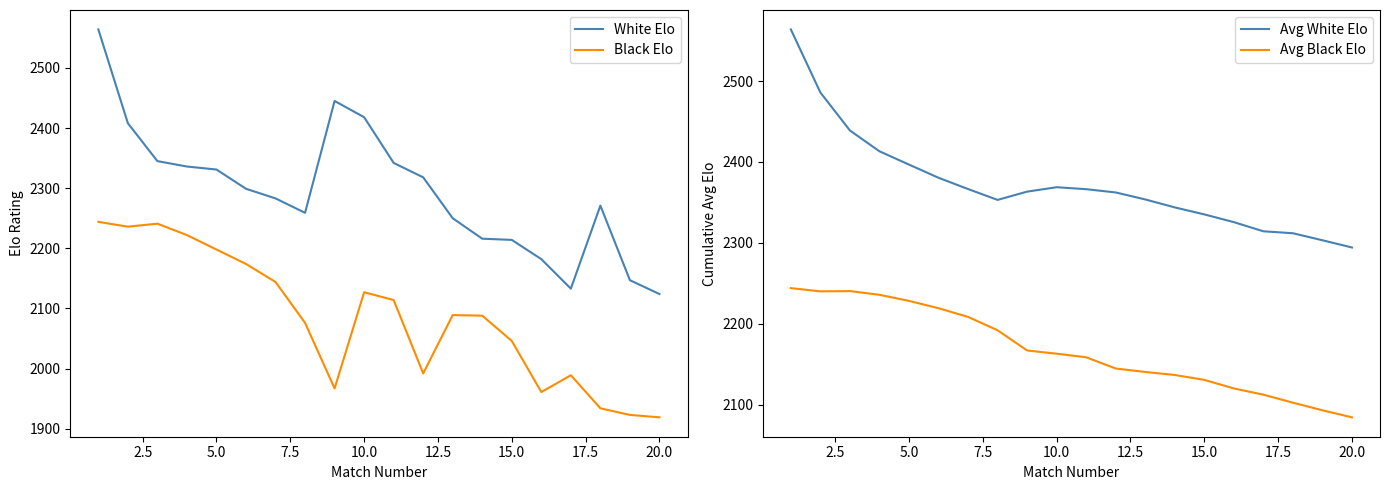

Reading left to right, what are all the values shown in this chart?

White Elo: 2564.0	2408.0	2345.0	2336.0	2331.0	2299.0	2283.0	2259.0	2445.0	2418.0	2342.0	2318.0	2250.0	2216.0	2214.0	2182.0	2133.0	2271.0	2147.0	2124.0
Black Elo: 2244.0	2236.0	2241.0	2222.0	2198.0	2174.0	2144.0	2076.0	1967.0	2127.0	2114.0	1992.0	2089.0	2088.0	2046.0	1961.0	1989.0	1934.0	1923.0	1919.0
Avg White Elo: 2564.0	2486.0	2439.0	2413.2	2396.8	2380.5	2366.6	2353.1	2363.3	2368.8	2366.4	2362.3	2353.7	2343.9	2335.2	2325.6	2314.3	2311.9	2303.2	2294.2
Avg Black Elo: 2244.0	2240.0	2240.3	2235.8	2228.2	2219.2	2208.4	2191.9	2166.9	2162.9	2158.5	2144.6	2140.3	2136.6	2130.5	2119.9	2112.2	2102.3	2092.9	2084.2